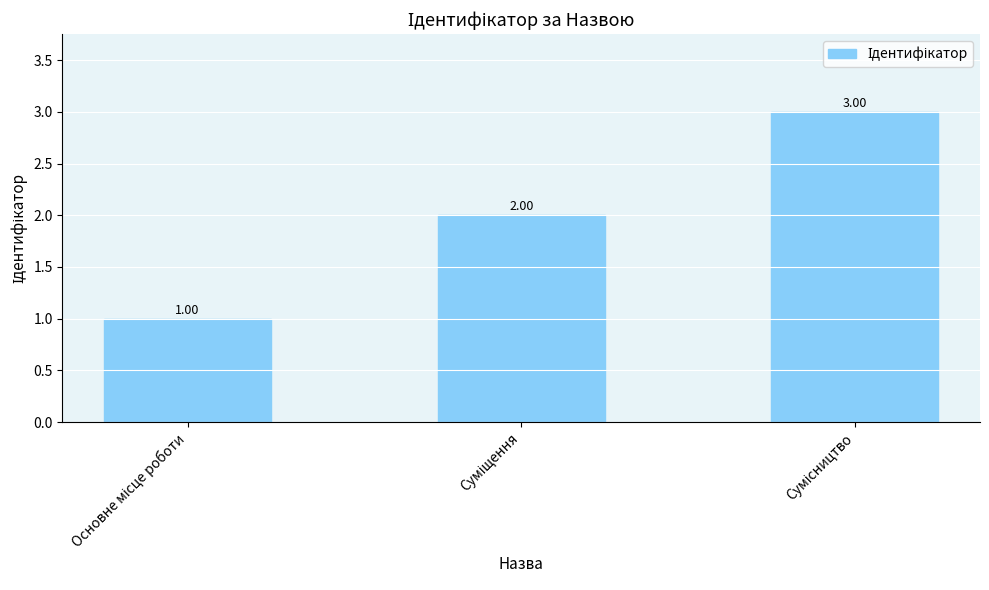

What is the sum of all values?

6